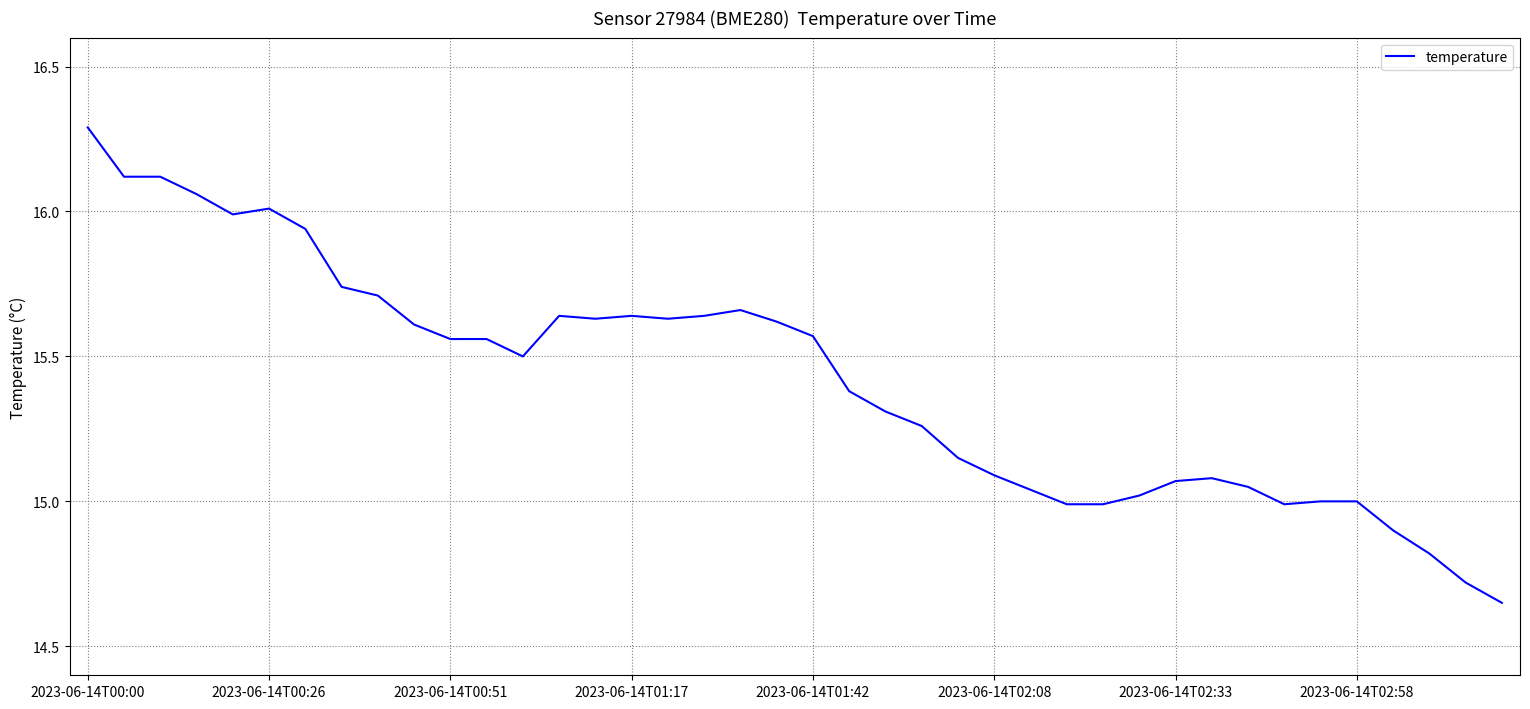

What is the maximum value shown in the chart?

16.3